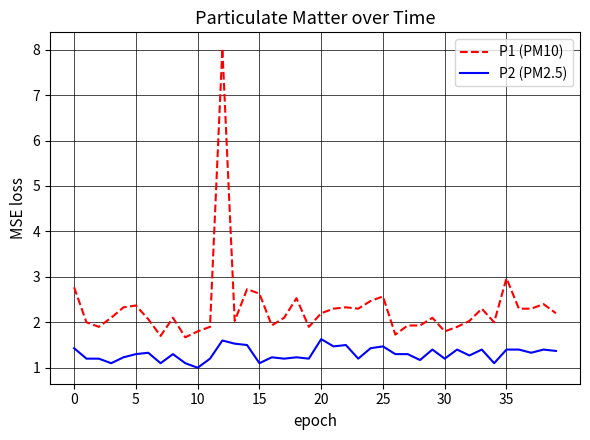

List the series in order of their overall mean, highest first.

P1 (PM10), P2 (PM2.5)